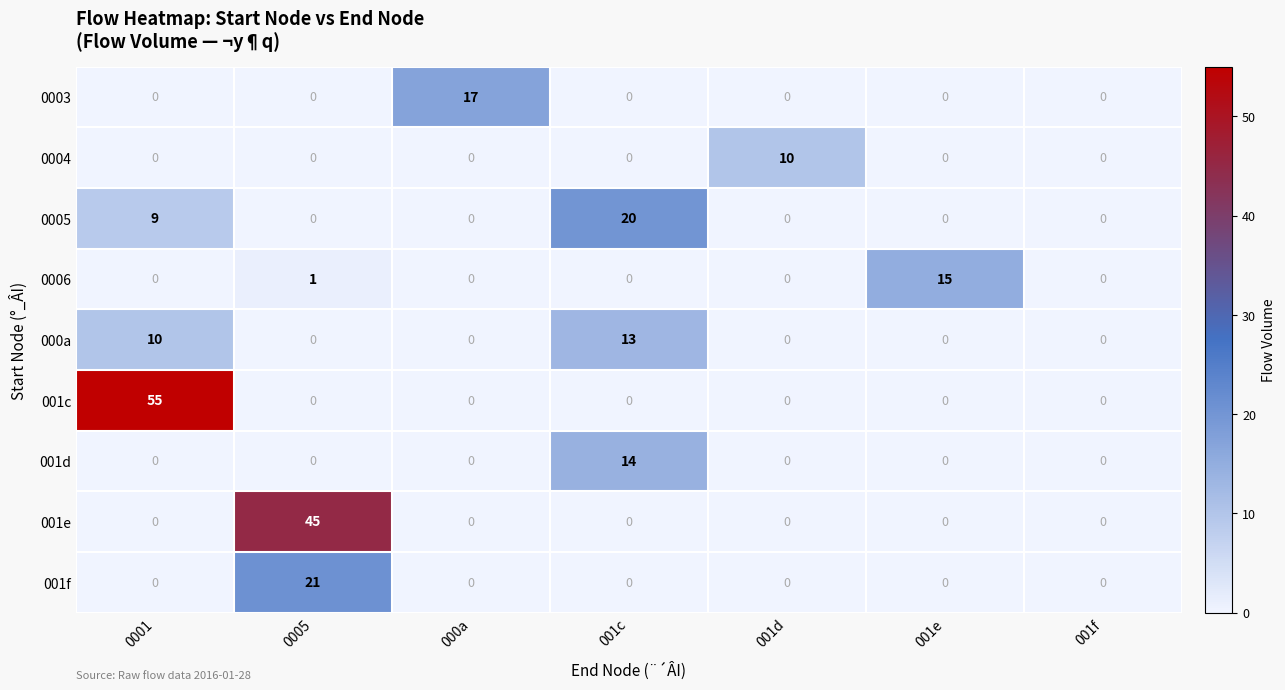

At how many categories does at least one series exceed 32?

2